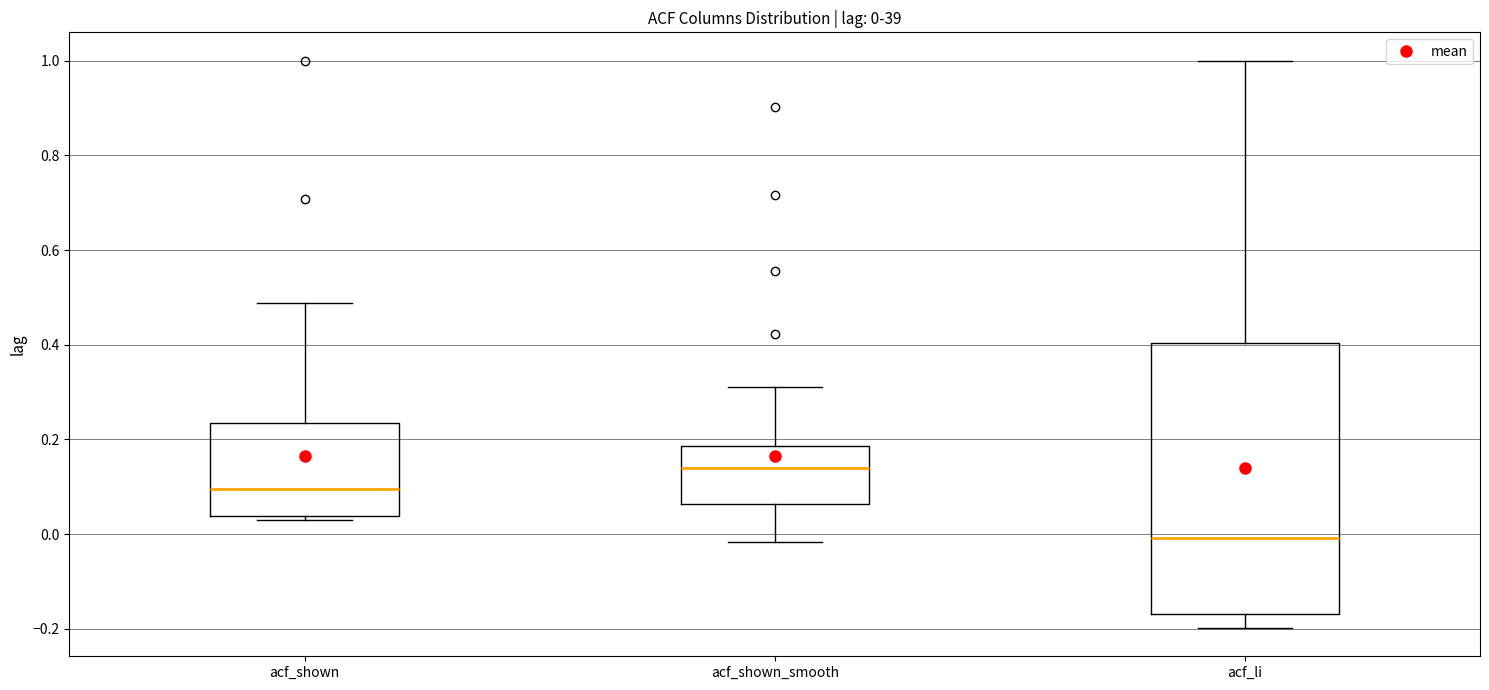

Which box's median line is the highest?

acf_shown_smooth